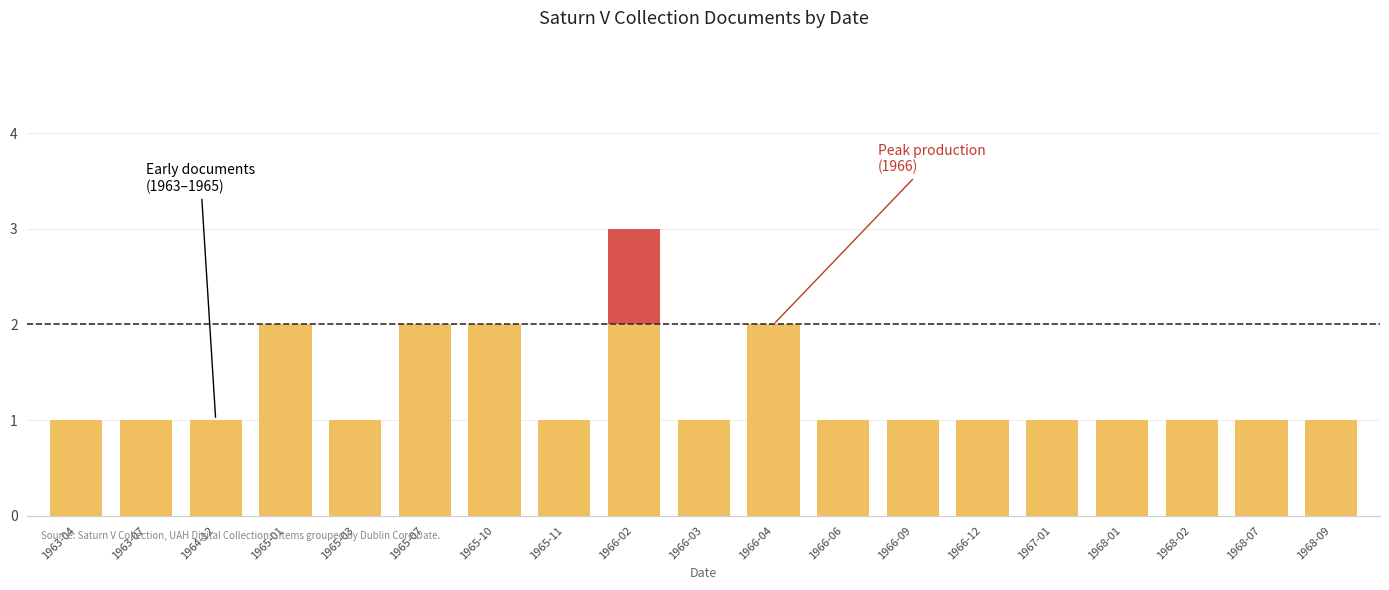

What is the label of the 19th bar from the right?

1963-04